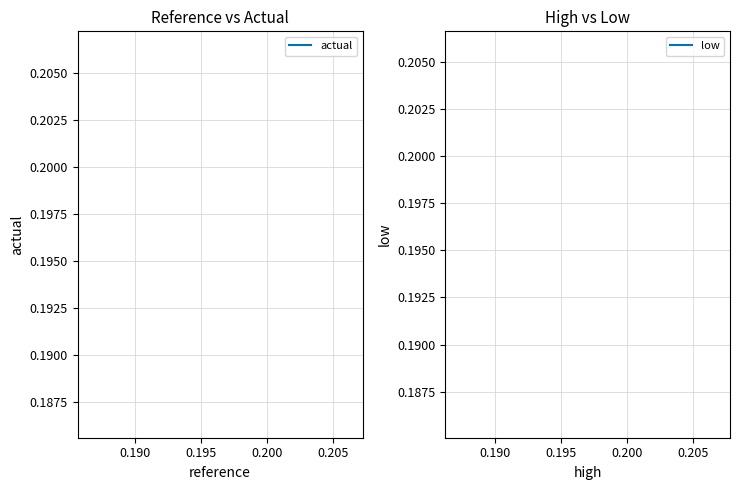

True or false: low has more than 0 interior local peaks.

False